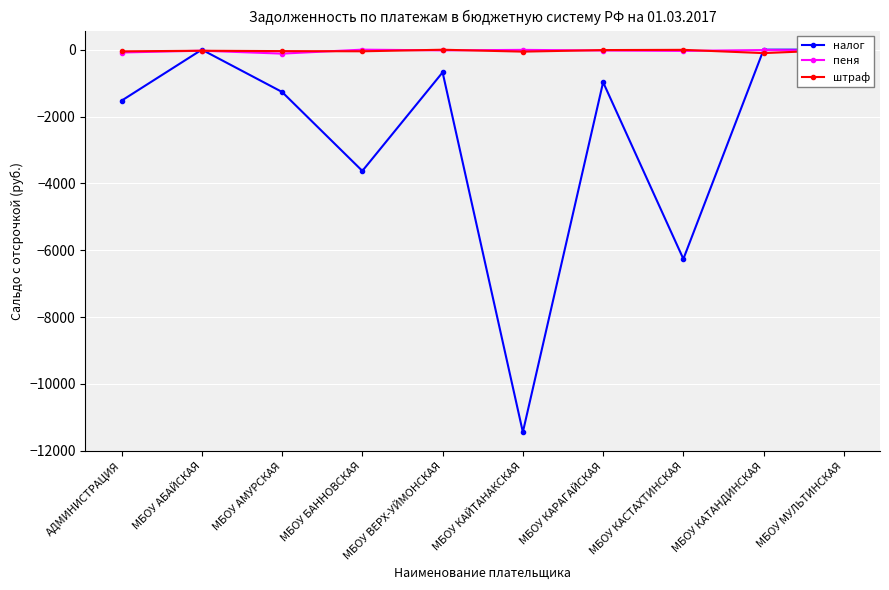

What is the label of the 8th point from the left?

МБОУ КАСТАХТИНСКАЯ